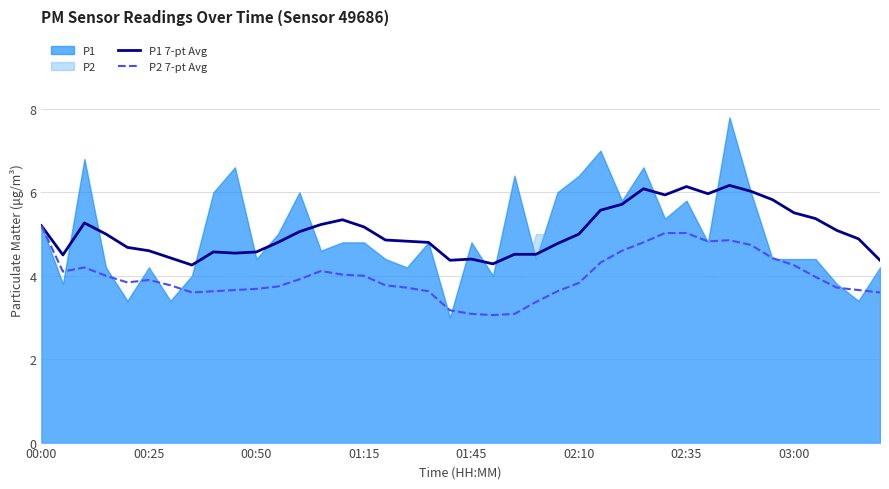

How many values in the P1 7-pt Avg series exceed 5?

18